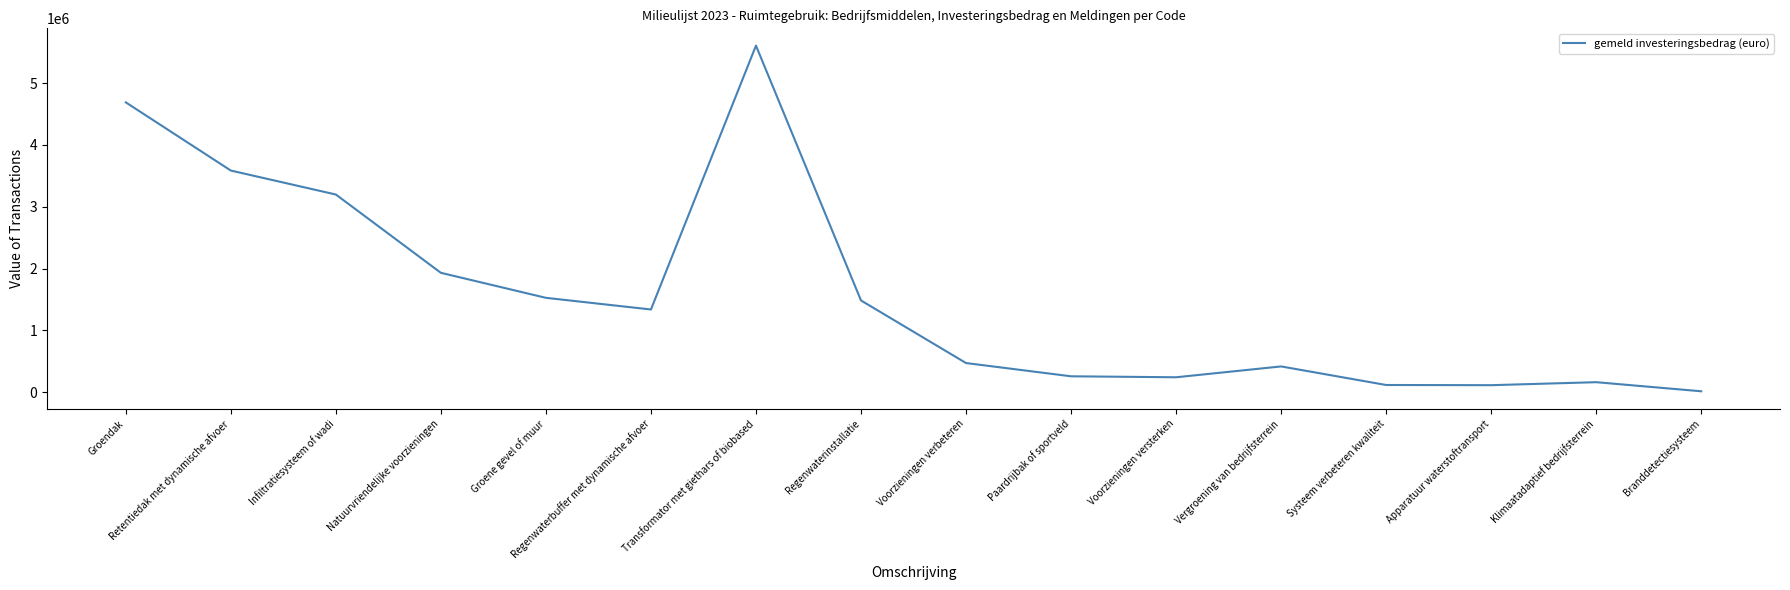

True or false: the data shows 3198455 at Infiltratiesysteem of wadi.

True